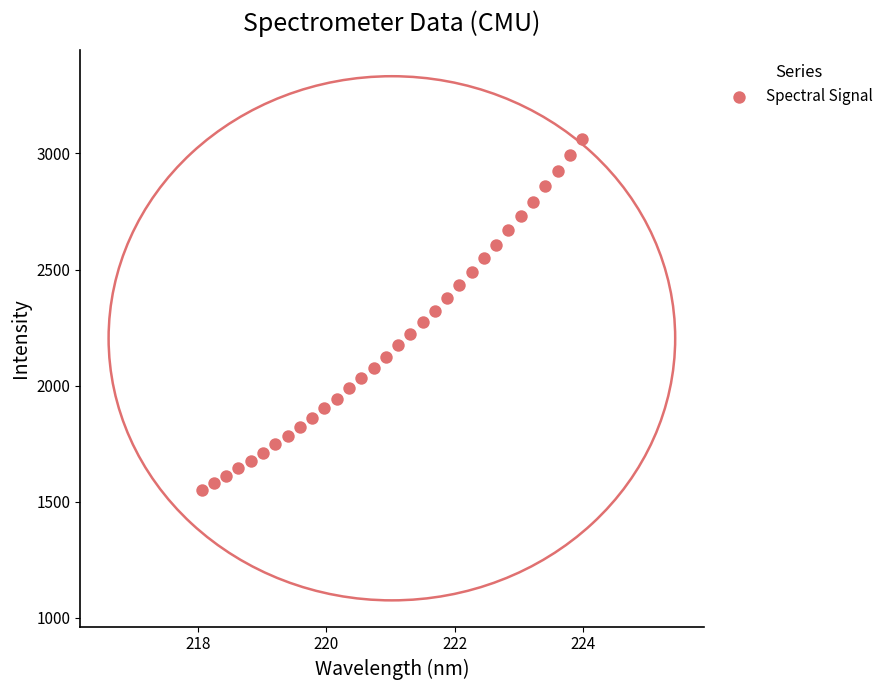

What is the range of X values (max minus min)?

5.9